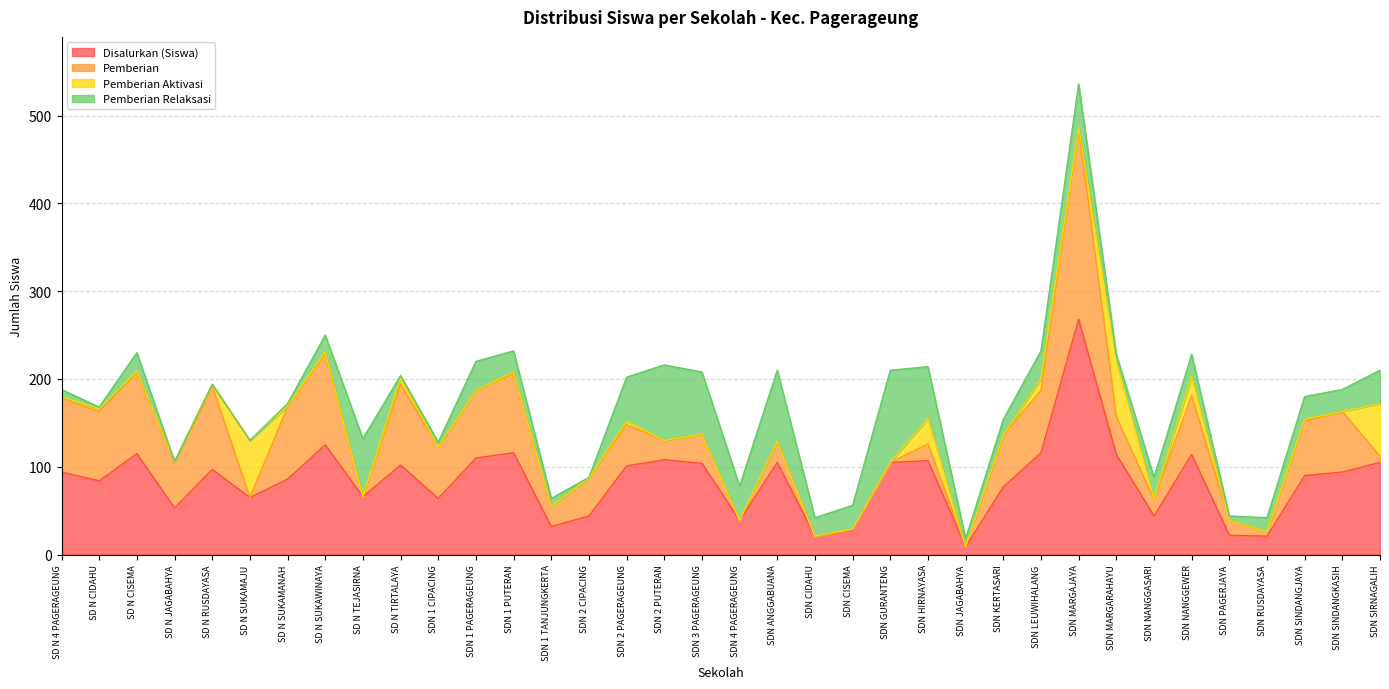

What position from the left is SDN SINDANGKASIH?

35